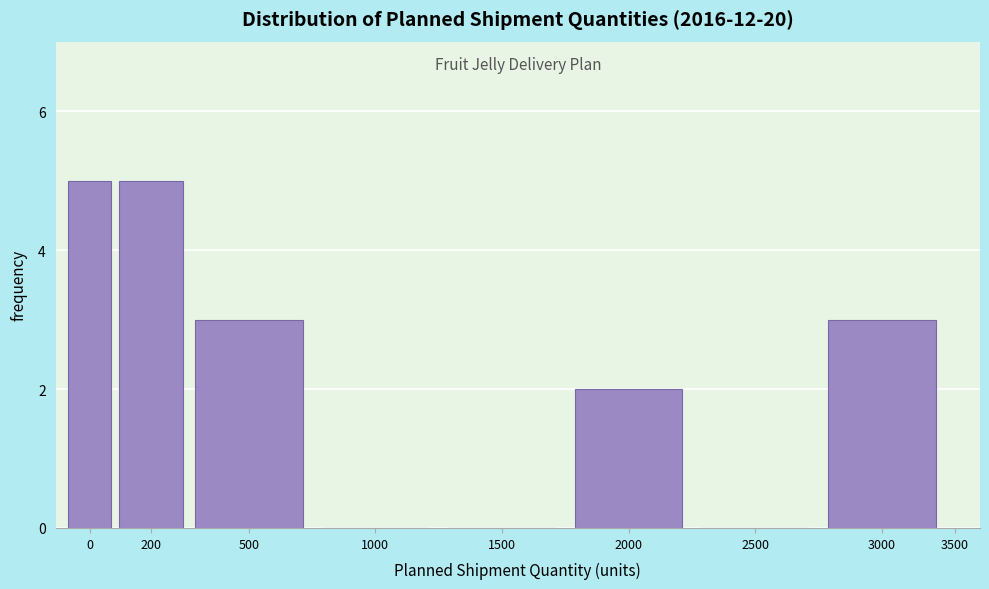

Reading left to right, transcribe all the data shown in this chart.

0=5	200=5	500=3	1000=0	1500=0	2000=2	2500=0	3000=3